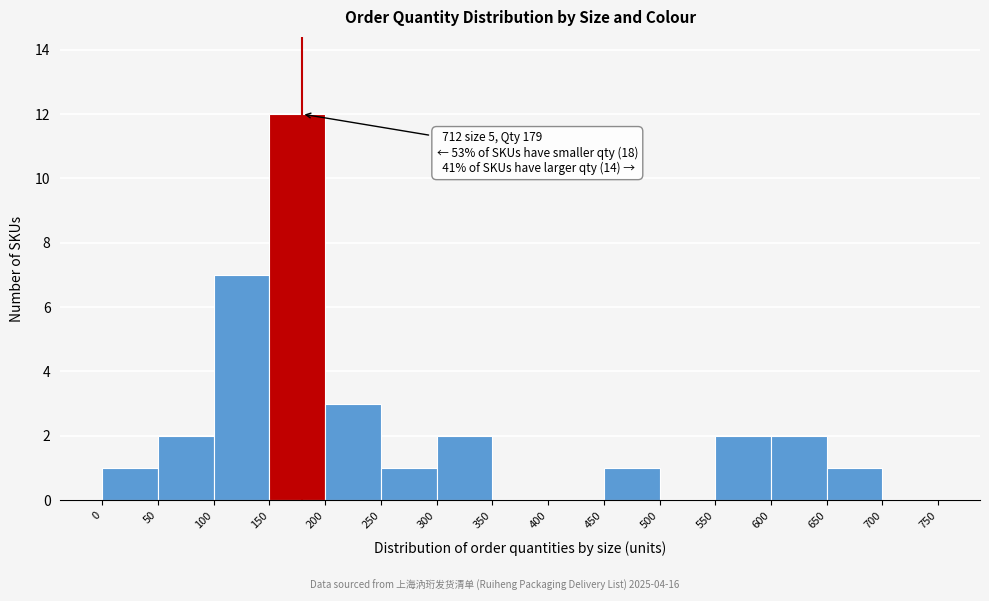

Over which range of the x-axis is the bar tallest?

150 to 200